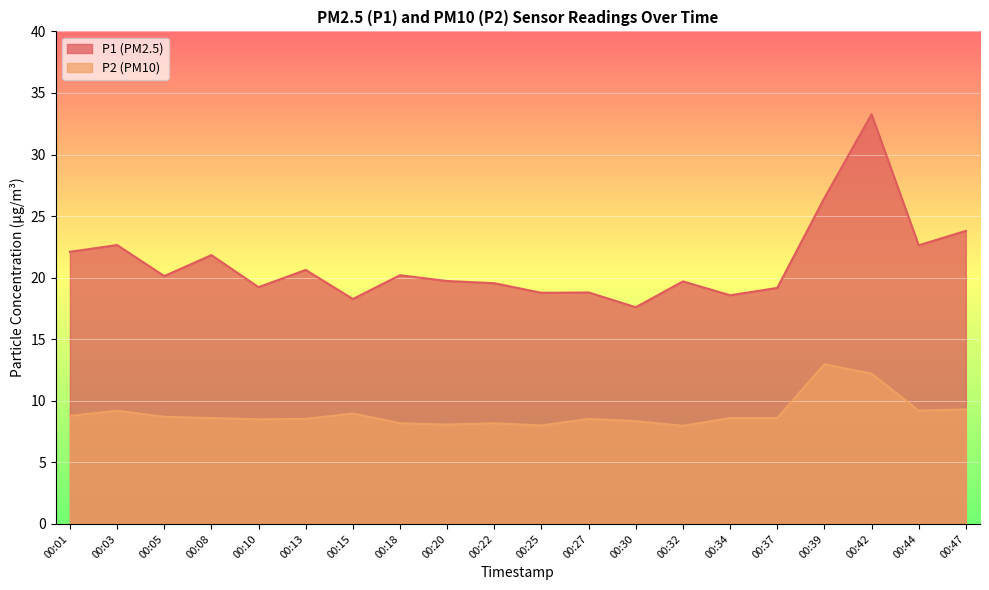

Does the chart display data point markers on the line(s)?

No